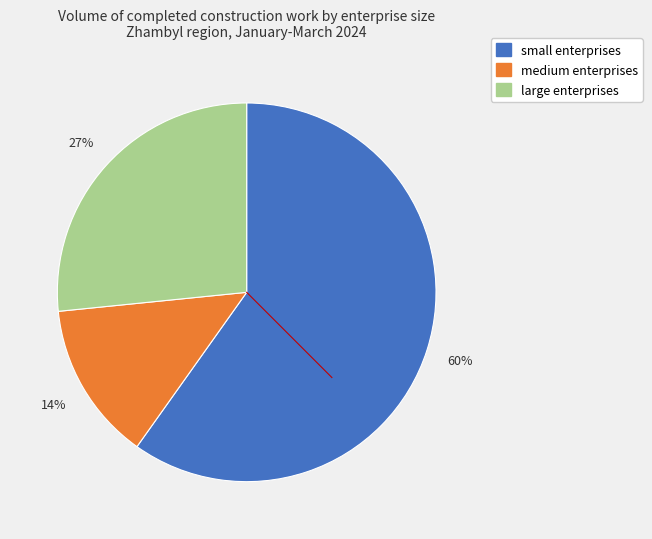

What percentage is the large enterprises slice, to the nearest percent?

27%